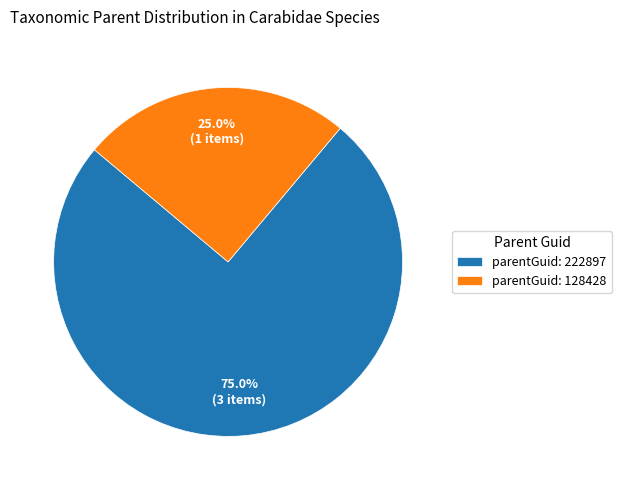

Count the number of slices in the pie.

2